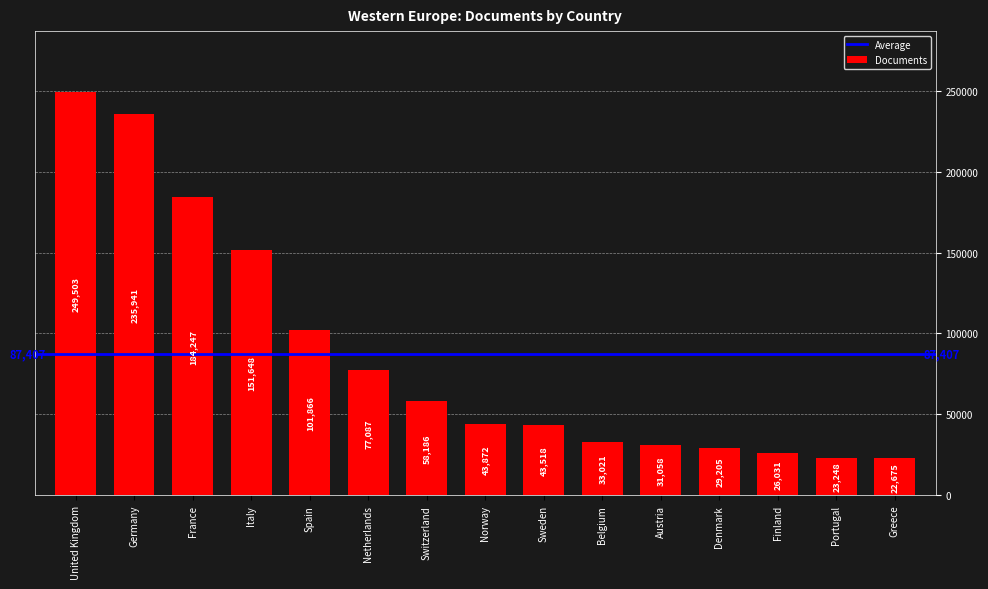

List the labels in order of value, largest first.

United Kingdom, Germany, France, Italy, Spain, Netherlands, Switzerland, Norway, Sweden, Belgium, Austria, Denmark, Finland, Portugal, Greece